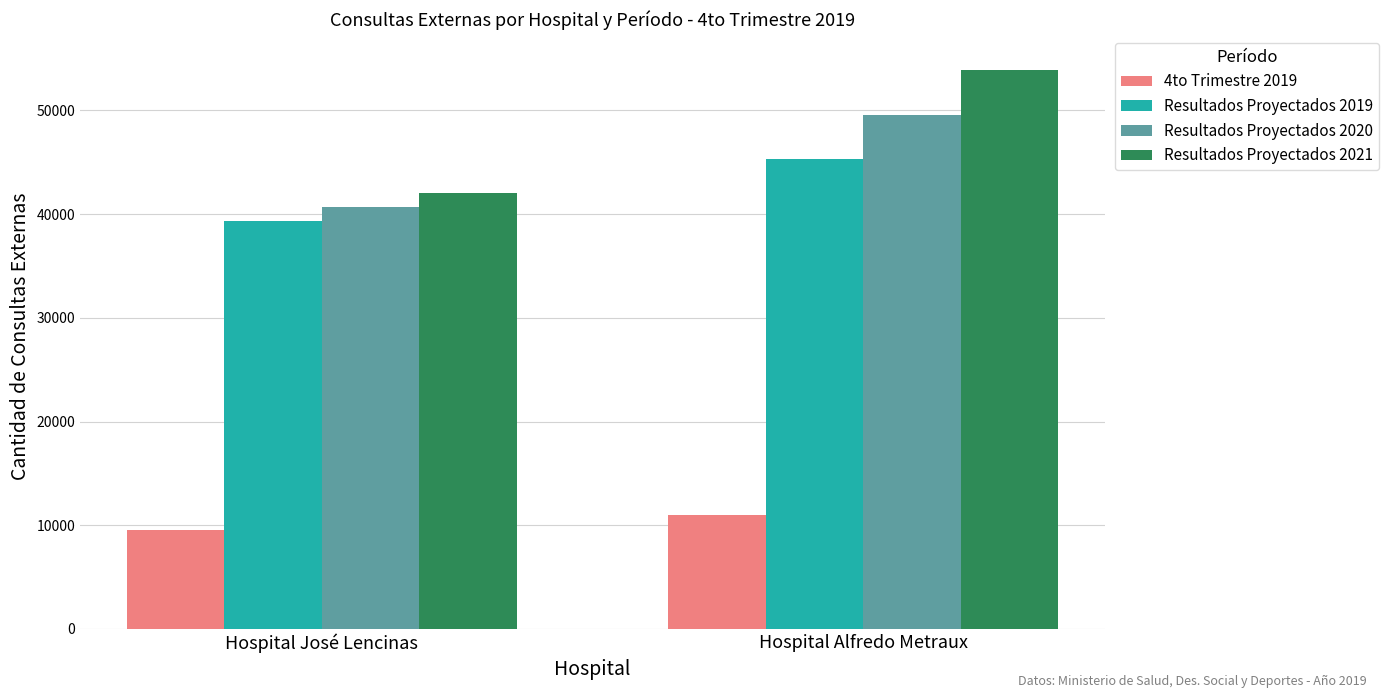

What is the total value across all series at Hospital José Lencinas?

131548